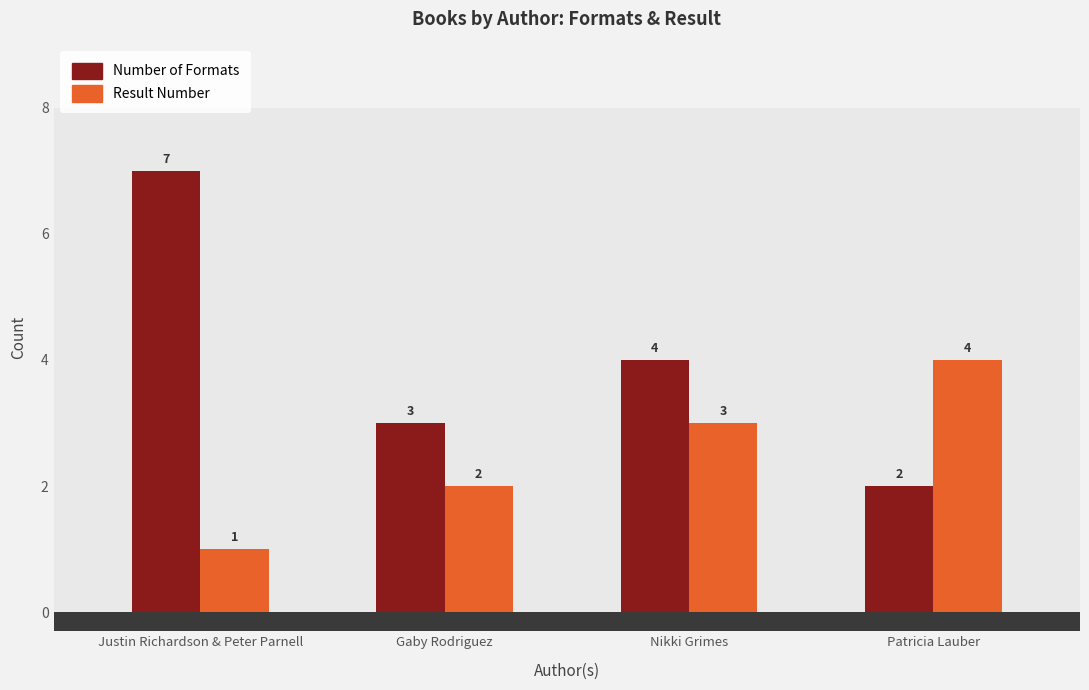

At which label is Number of Formats closest to 4?

Nikki Grimes